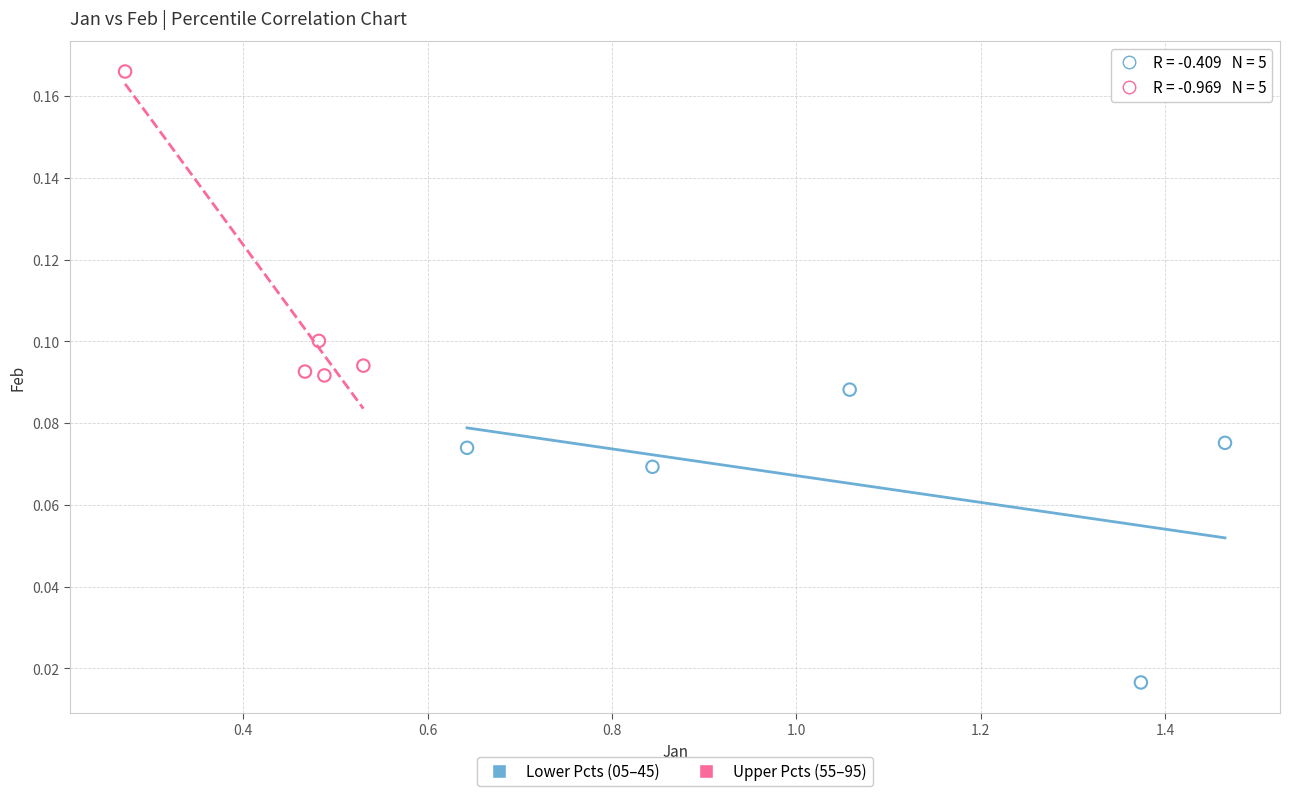

Which series reaches the minimum Y coordinate?

Lower Pcts (05–45)